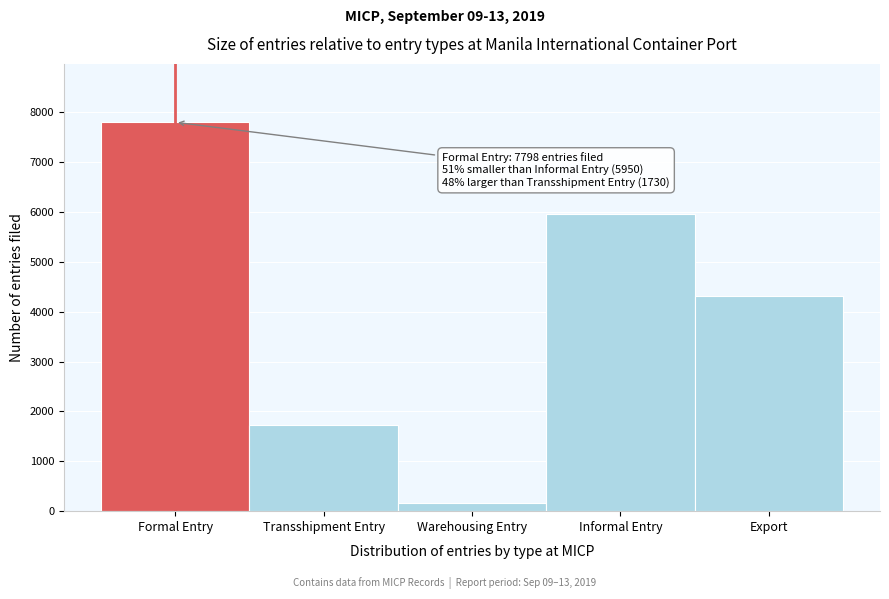

Reading left to right, transcribe all the data shown in this chart.

7798	1730	161	5950	4324